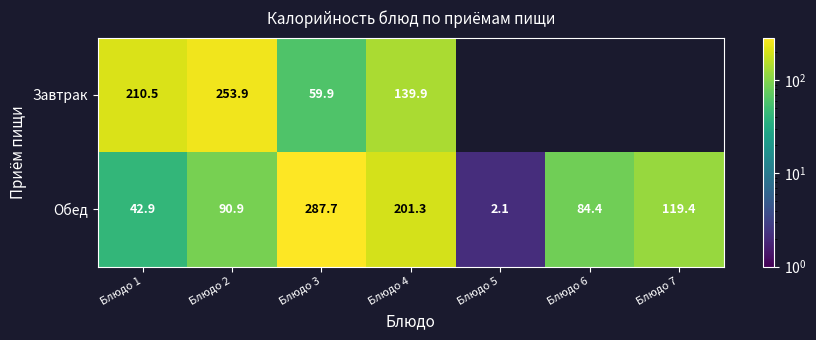

At Блюдо 4, list the series in order from largest to smallest.

Обед, Завтрак